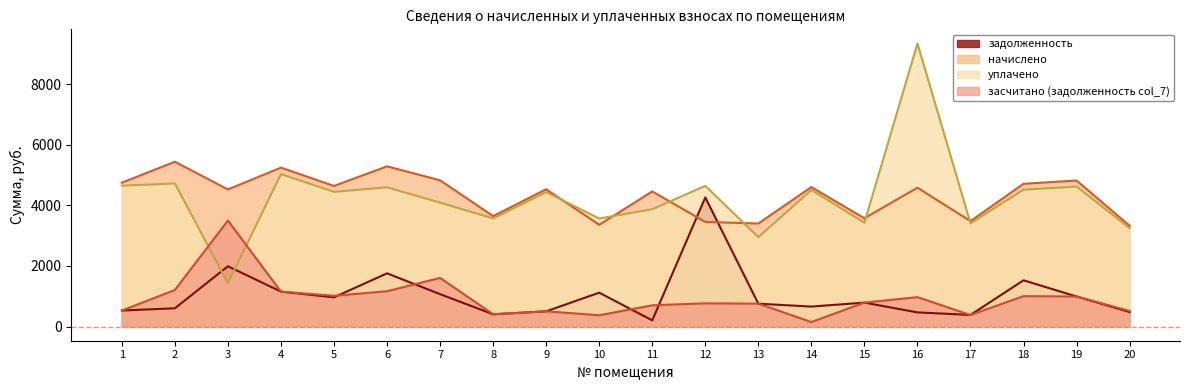

Which has a higher value, 12 or 4?

12